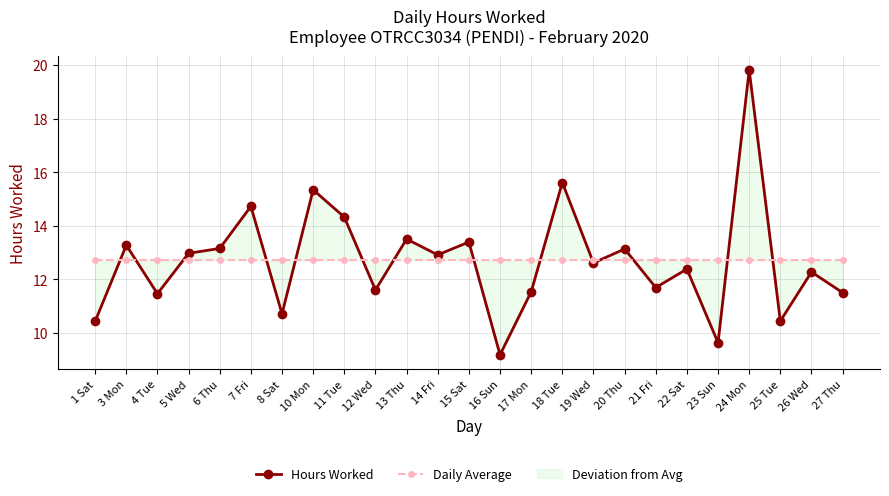

True or false: Daily Average and Hours Worked cross at least once.

True